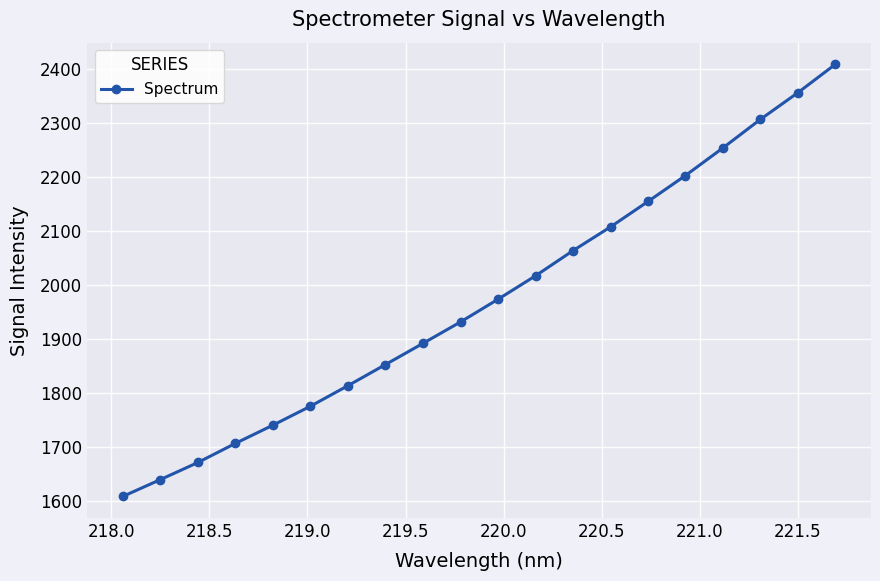

What is the smallest value displayed?

1607.8